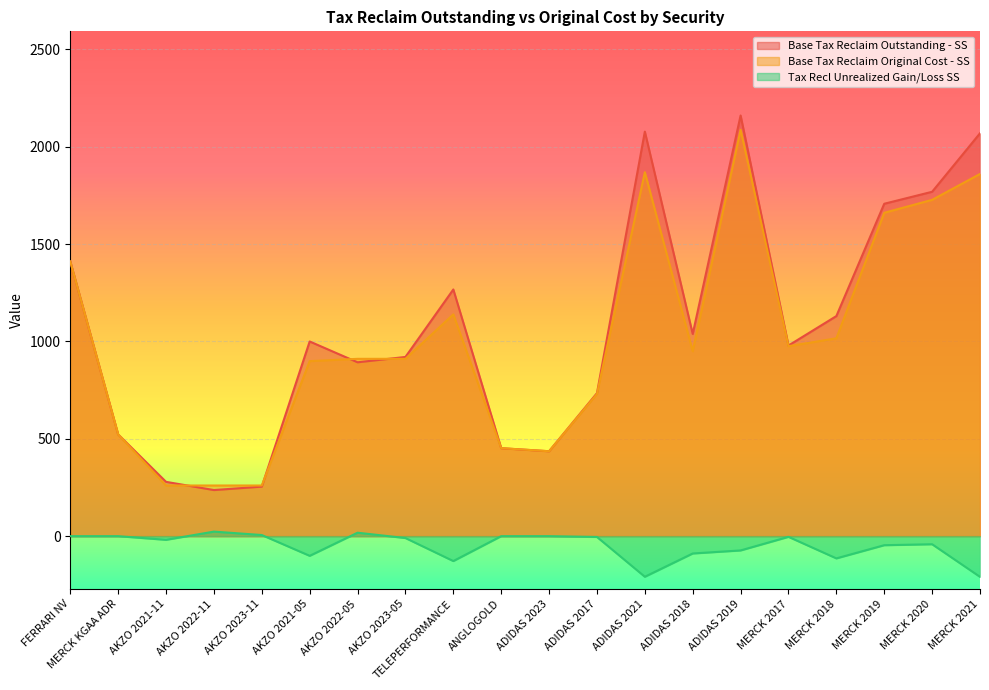

At which label does Tax Recl Unrealized Gain/Loss SS first exceed -9?

FERRARI NV